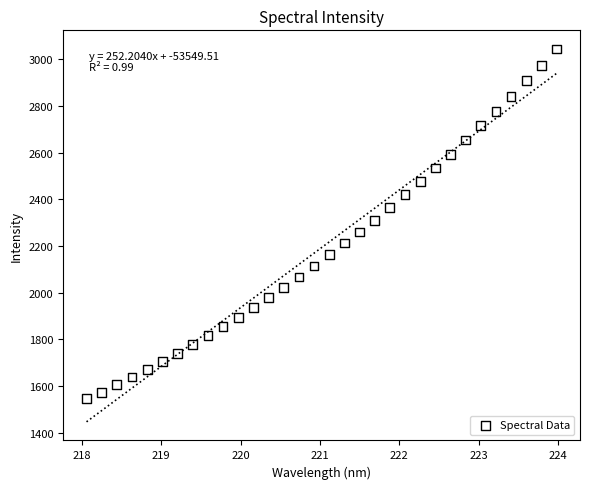

What is the range of Y values (max minus min)?

1499.4